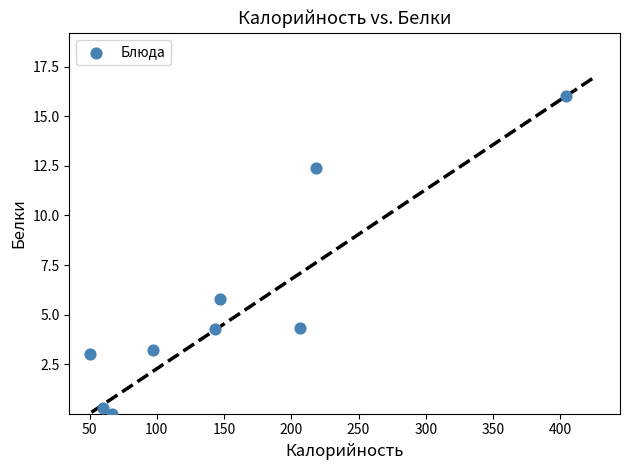

What Y value in the scatter plot is closest to 8?

5.8